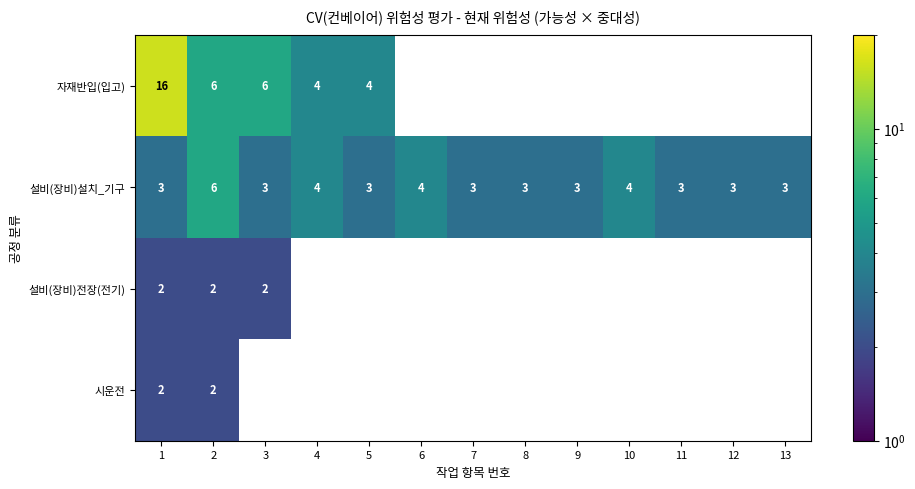

What is the difference between the maximum and minimum values in the 설비(장비)설치_기구 series?

3